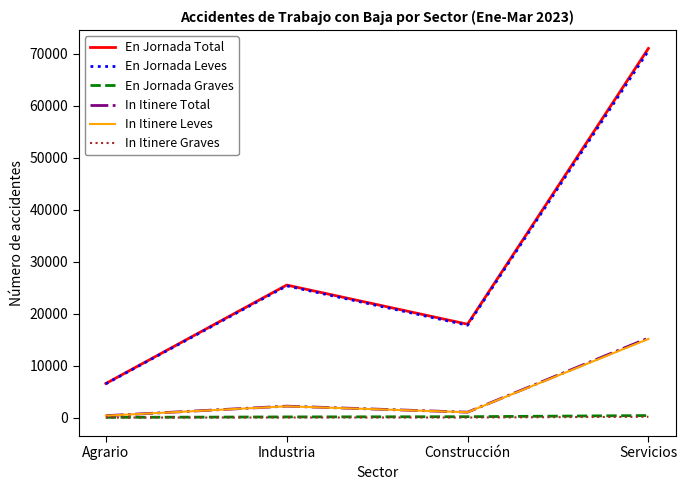

What is the difference between the second highest and second lowest values in the En Jornada Leves series?

7579